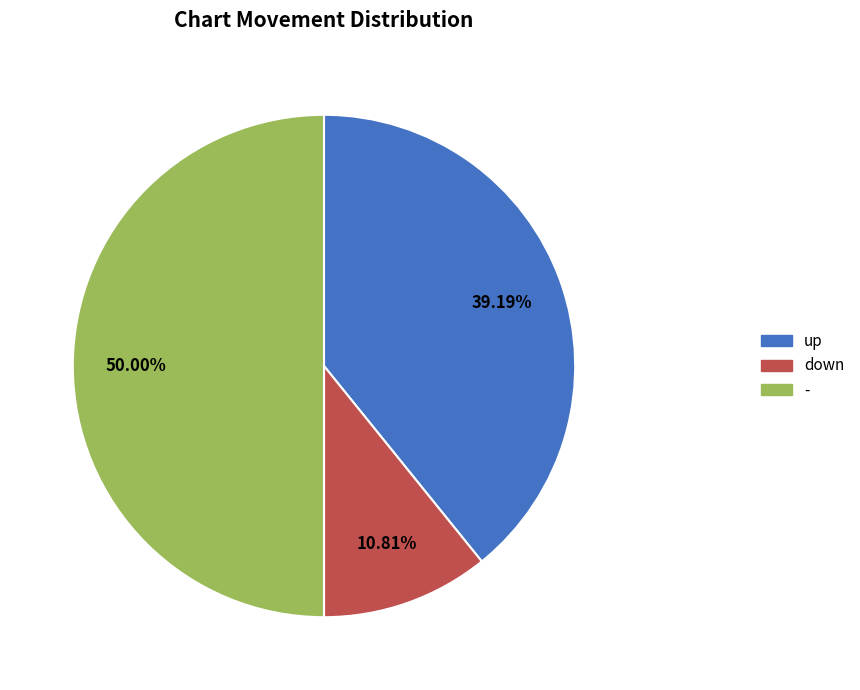

Is it true that down is 1% of the pie?

False